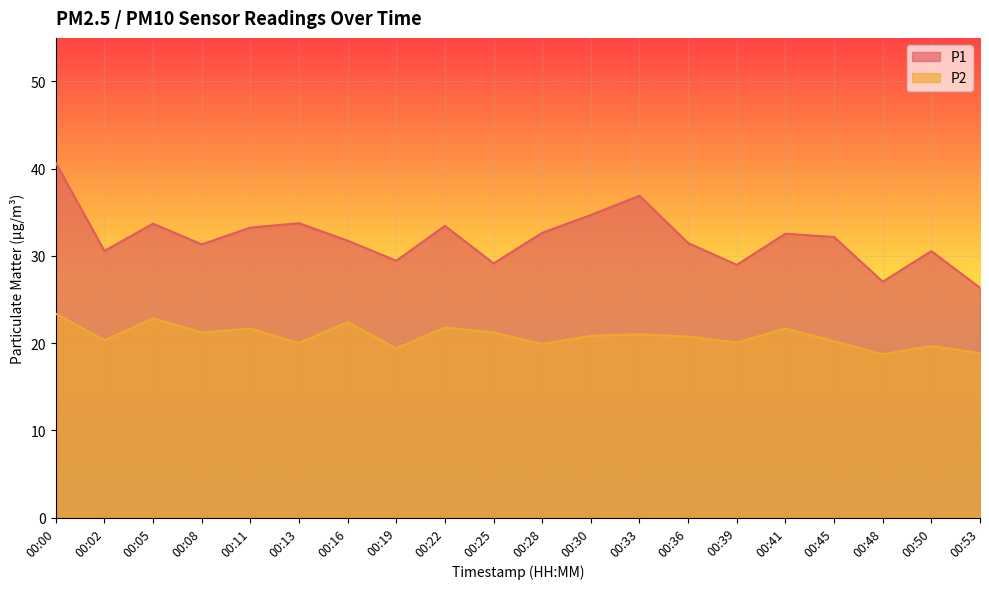

What is the minimum value shown in the chart?

18.7